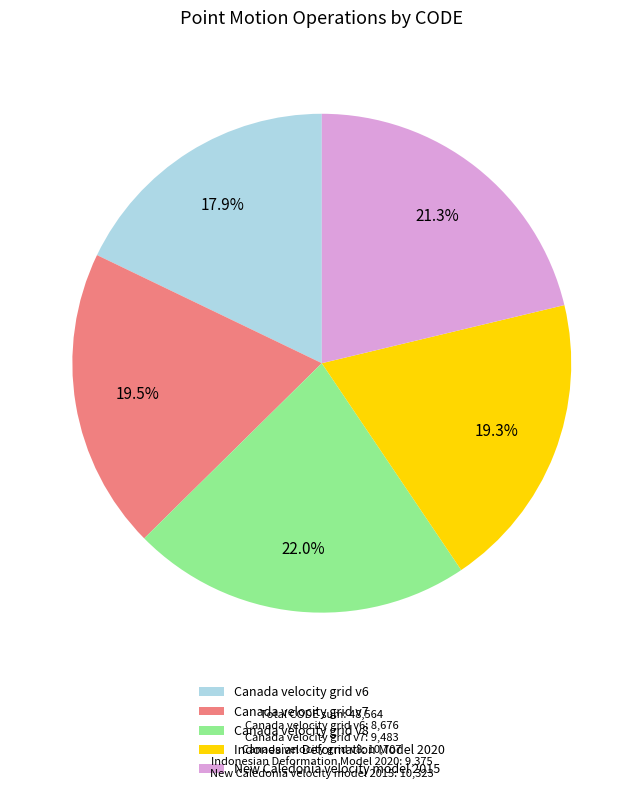

How many slices are in this pie chart?

5